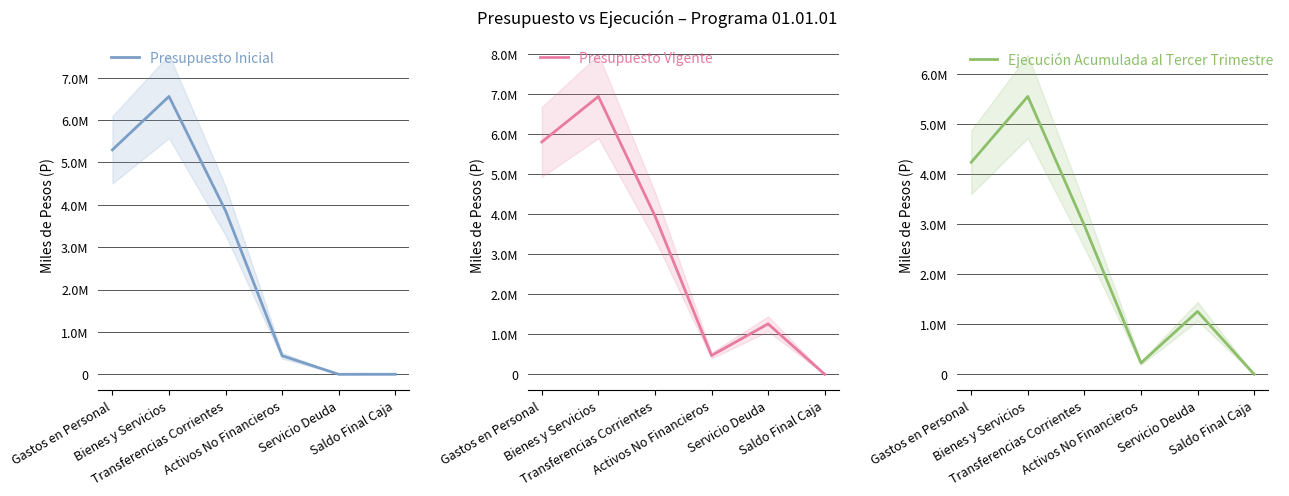

What is the maximum value for Ejecución Acumulada al Tercer Trimestre?

5557695